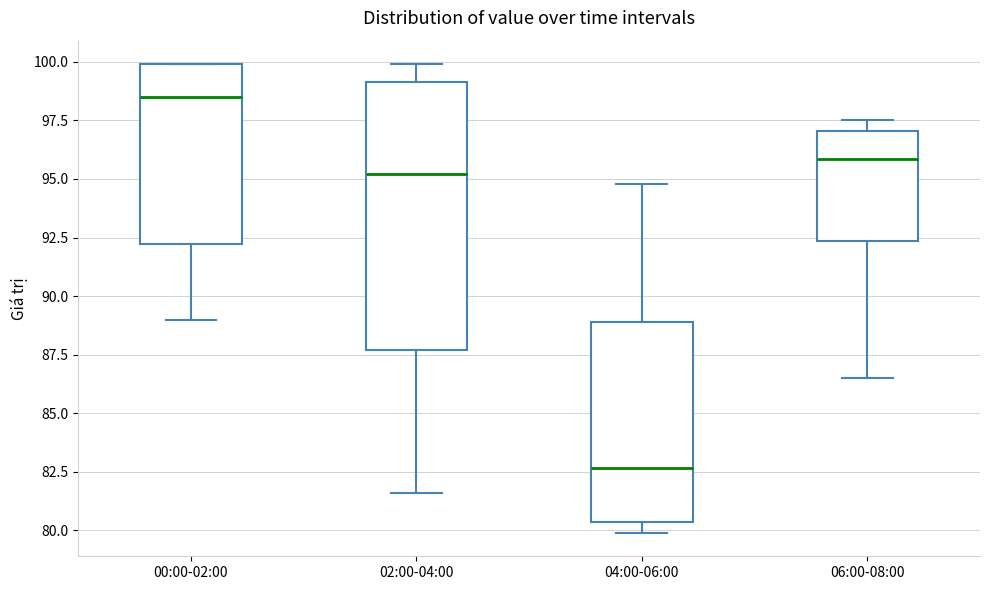

Reading left to right, read every box against the y-axis: the position of its median line, the range the box covers, and the ends of its whiskers. The values are not printed on the chart, so give them approximately, as read against the axis.

00:00-02:00: median 98.5, box 92.0 to 100.0, whiskers 89.0 to 100.0
02:00-04:00: median 95.0, box 87.5 to 99.0, whiskers 81.5 to 100.0
04:00-06:00: median 82.5, box 80.5 to 89.0, whiskers 80.0 to 95.0
06:00-08:00: median 96.0, box 92.5 to 97.0, whiskers 86.5 to 97.5